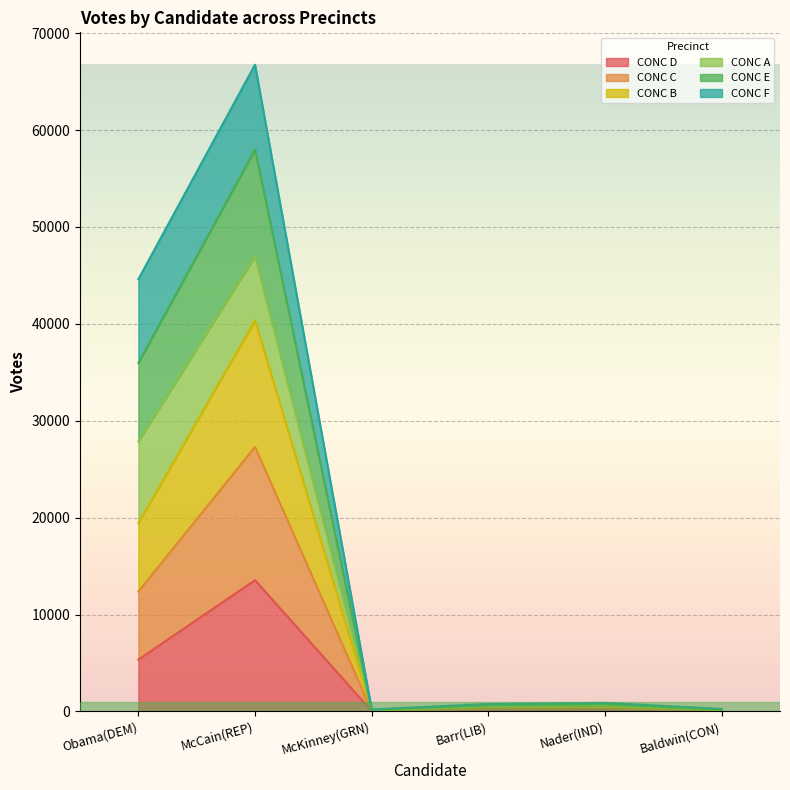

At which label is CONC E closest to 33478?

Obama(DEM)